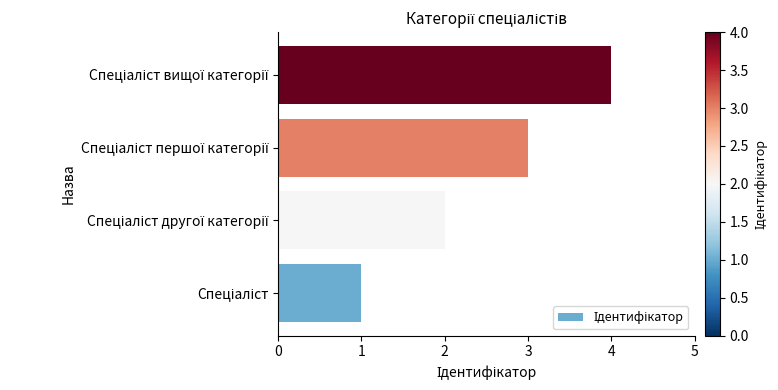

What is the smallest value displayed?

1